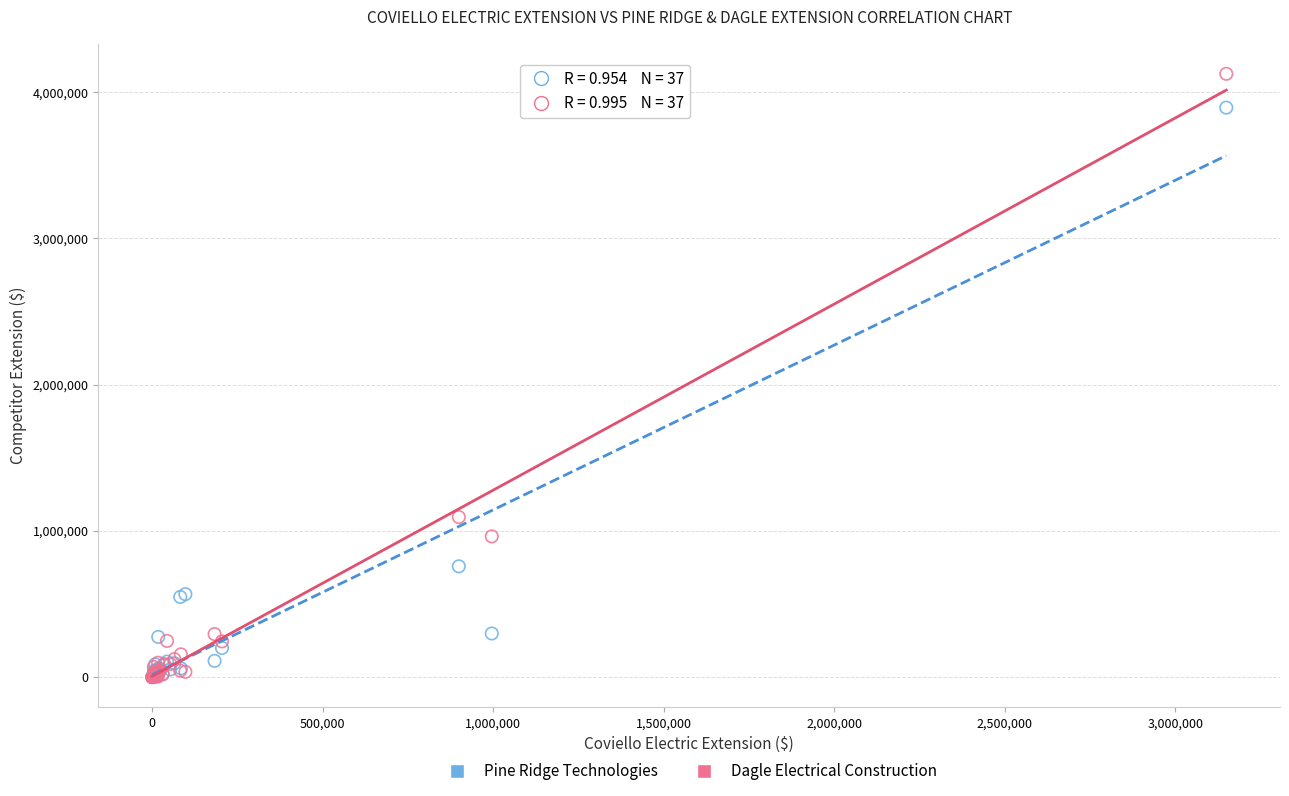

In the Pine Ridge Technologies series, what Y value is closest to 1946607?

757764.0